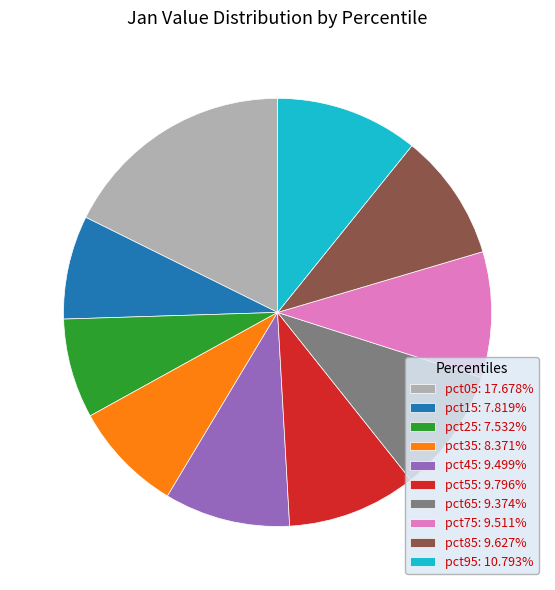

Does pct65: 9.374% account for over 50% of the chart?

No